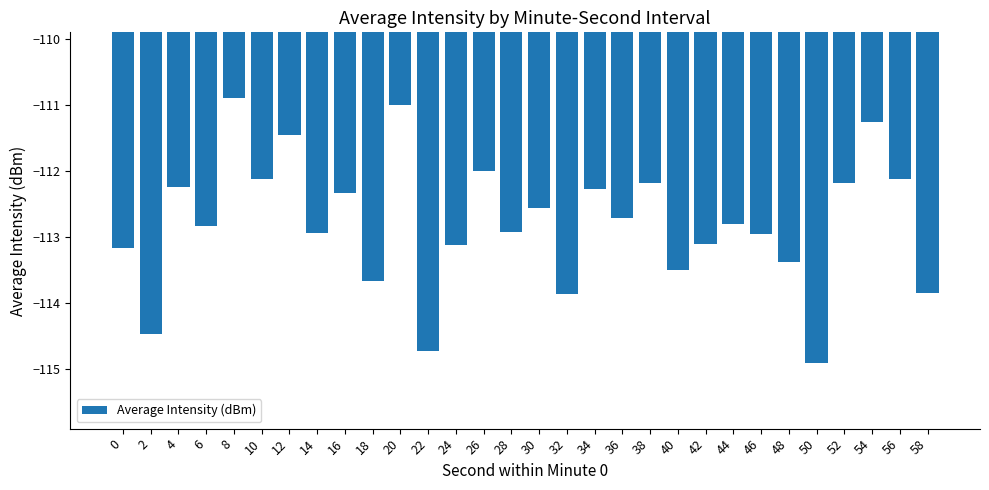

How many bars are there in total?

30